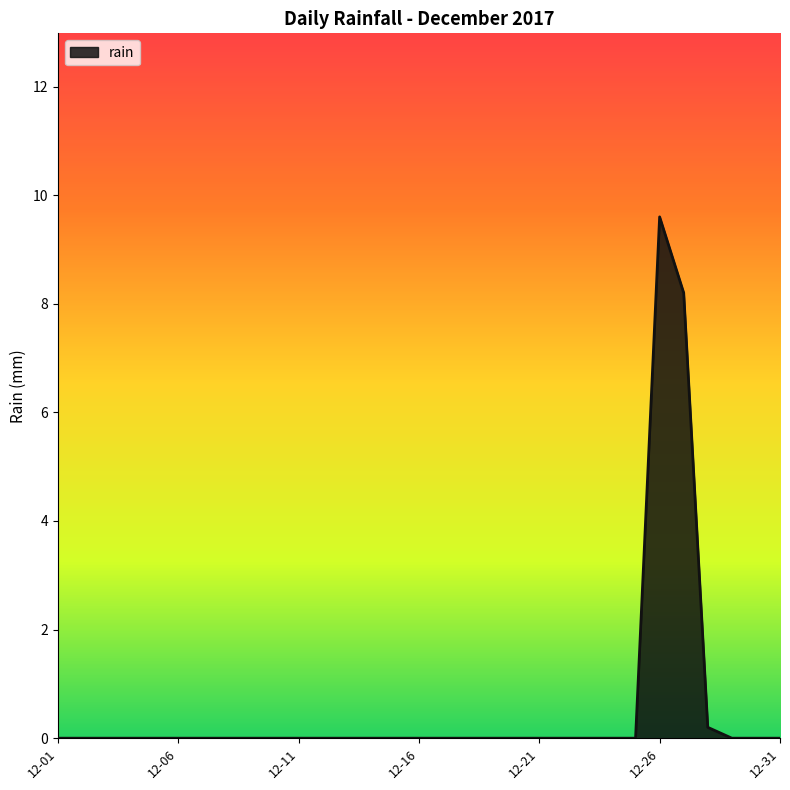

What is the maximum value shown in the chart?

9.6